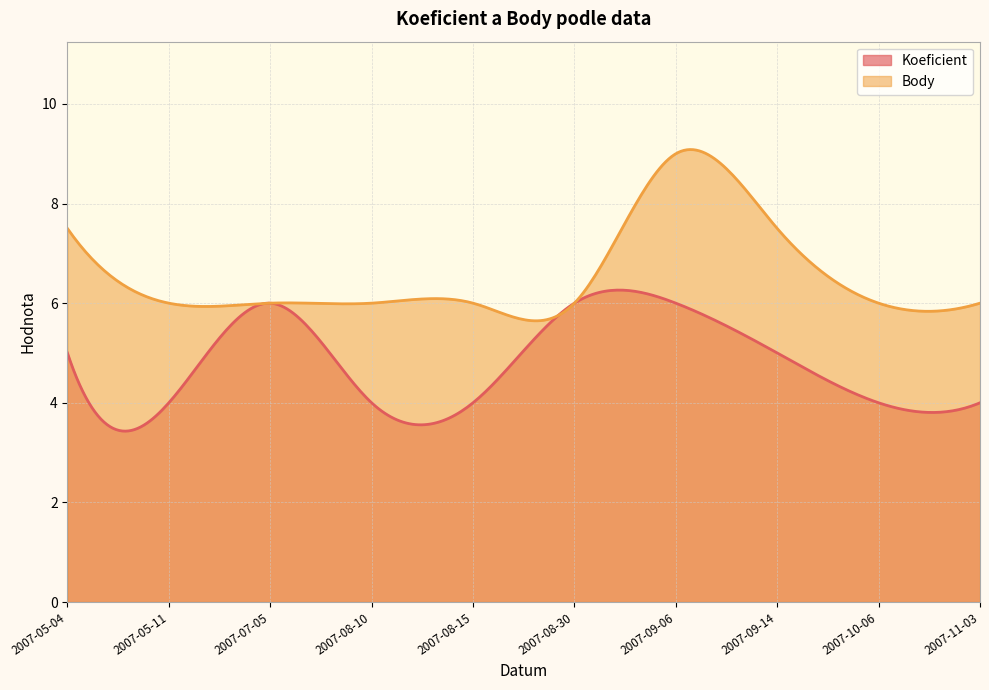

At 2007-05-11, list the series in order from largest to smallest.

Body, Koeficient